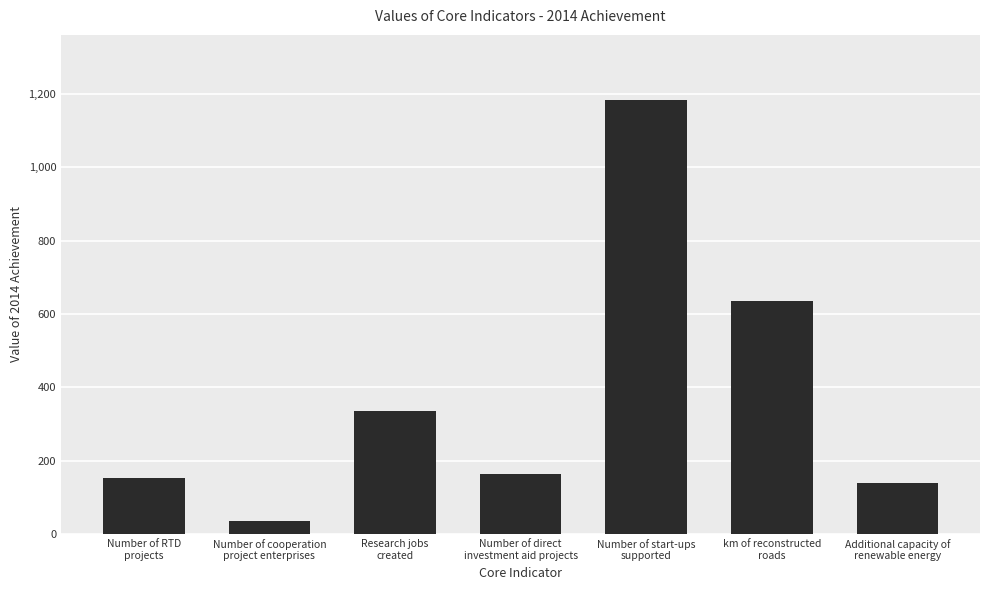

What is the label of the 3rd bar from the right?

Number of start-ups
supported